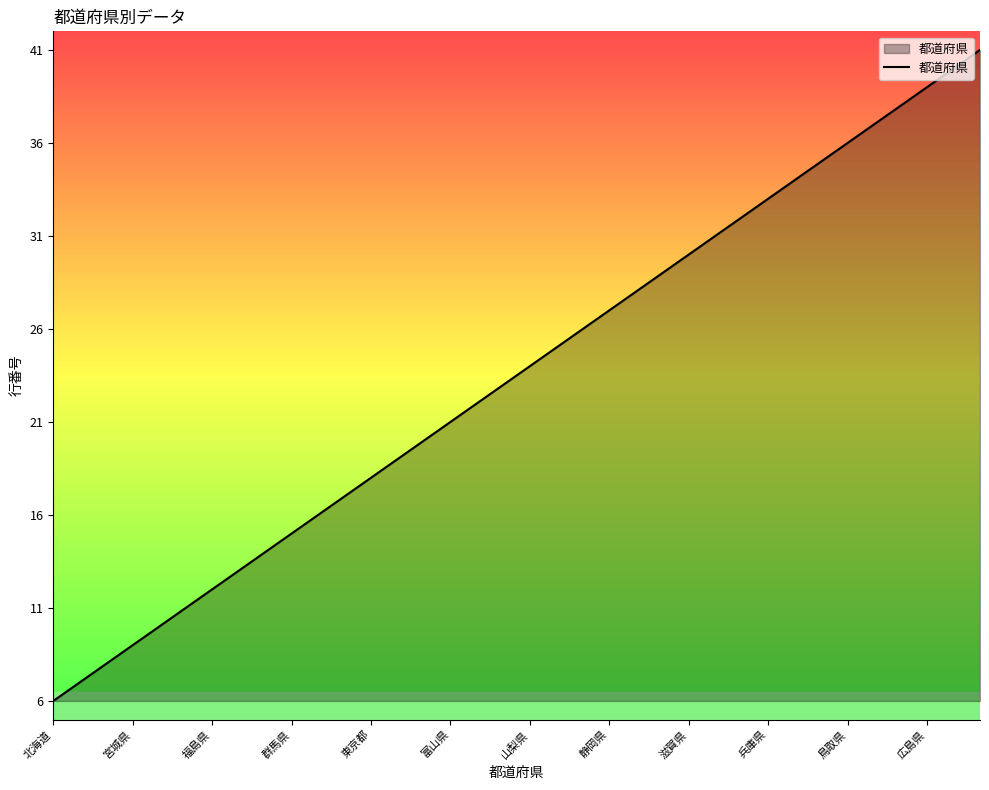

True or false: the data has more than 1 interior local peaks.

False